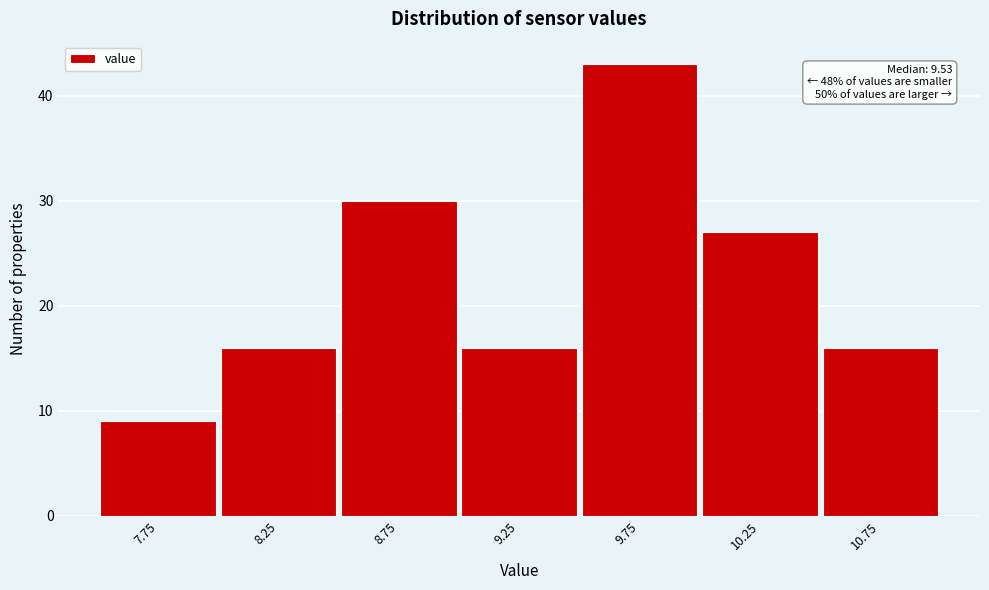

Over which range of the x-axis is the bar tallest?

9.5 to 10.0